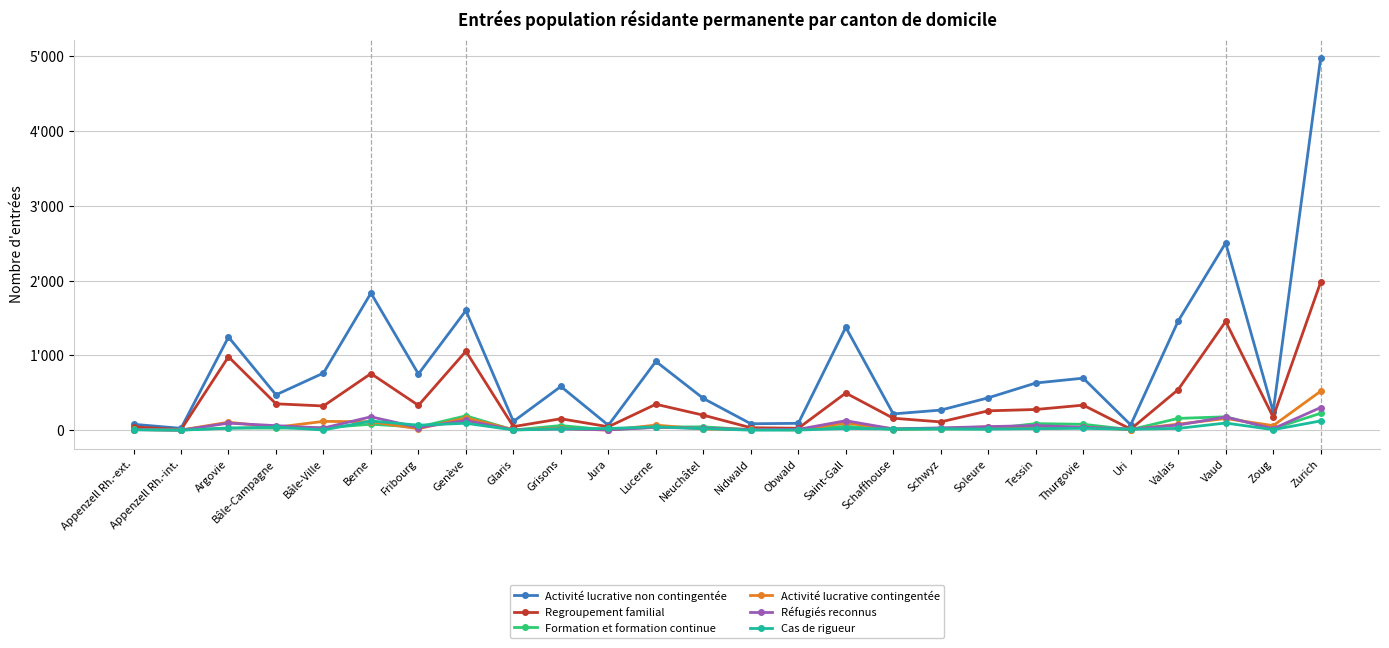

At which category does Regroupement familial reach its first local valley?

Appenzell Rh.-int.